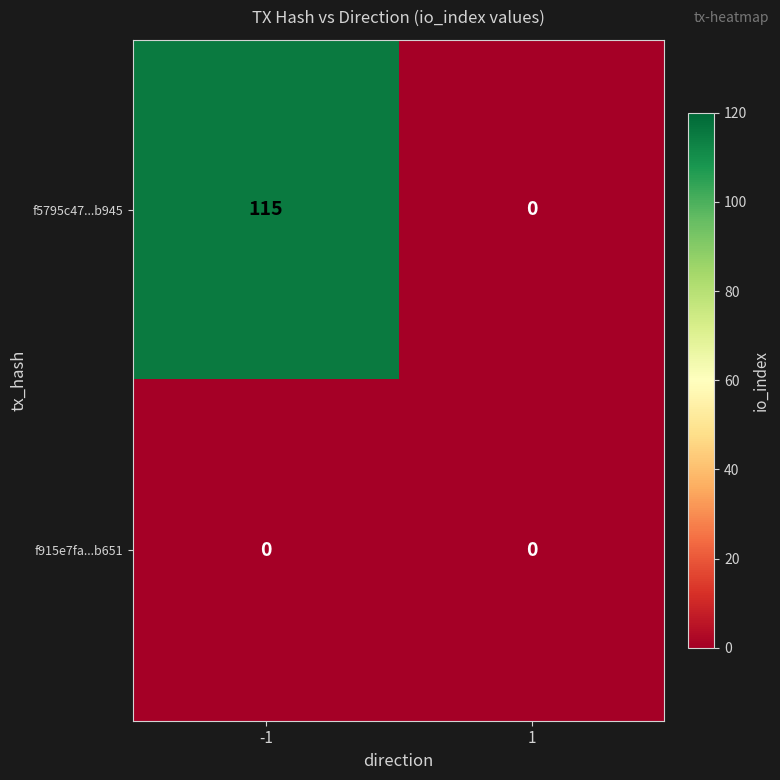

Rank the series at -1 from highest to lowest value.

f5795c47...b945, f915e7fa...b651